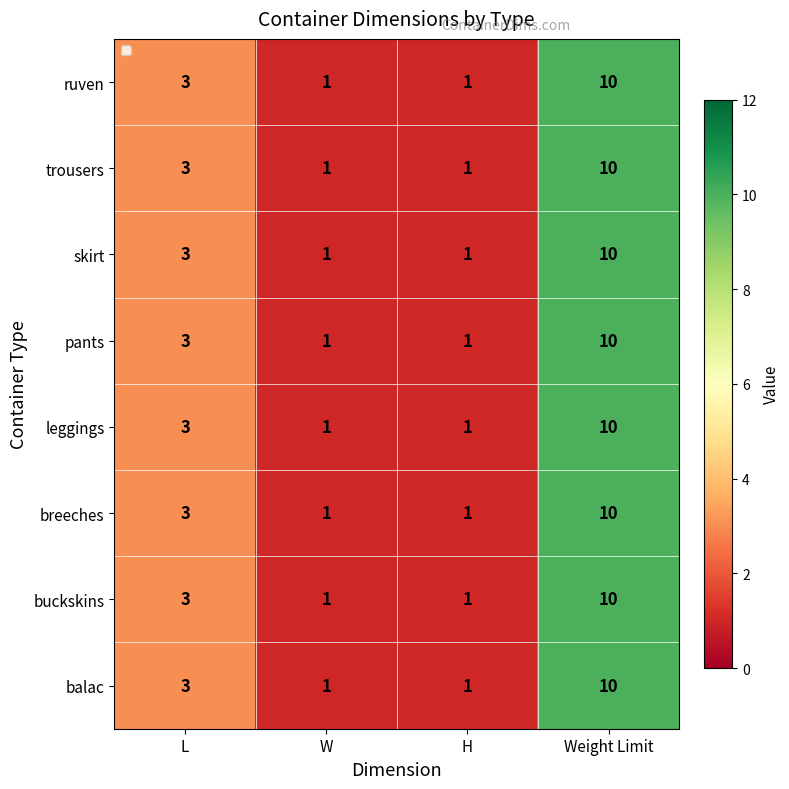

Which series has the largest total across all categories?

ruven